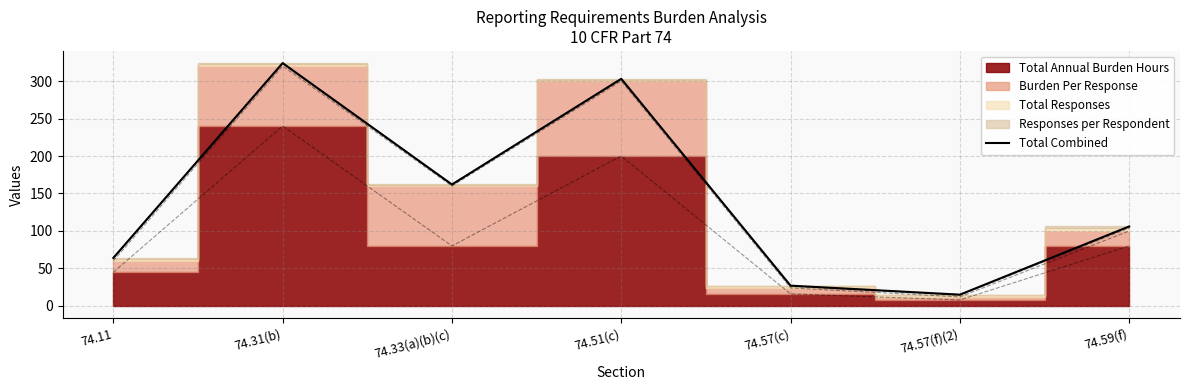

Reading right to left, list all the values displayed in this chart.

106	15	27	303	162	324	64